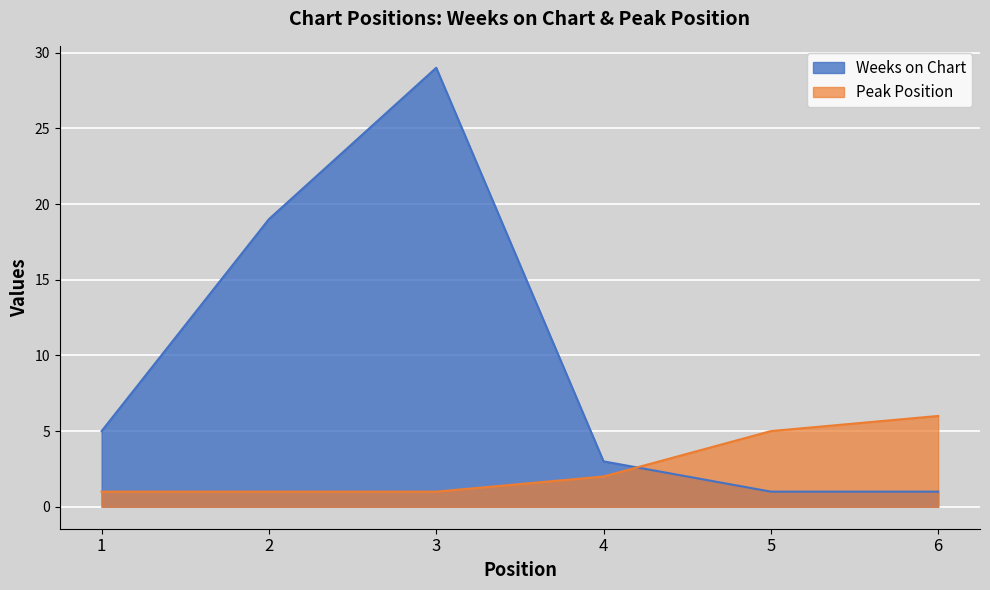

The value of Peak Position at 2 is 1. True or false?

True